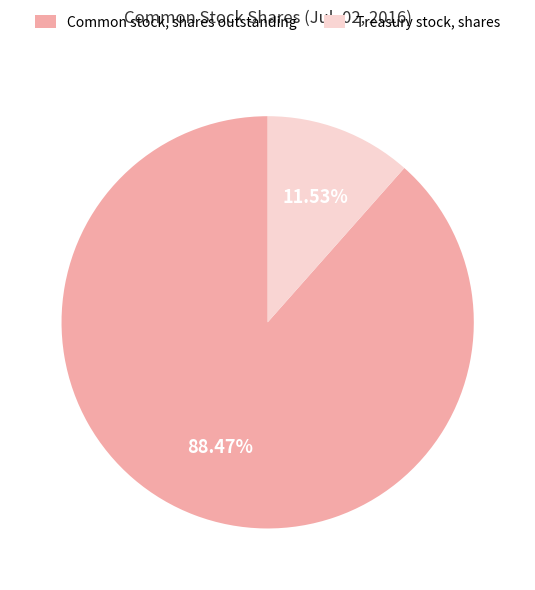

What is the smallest slice in the pie chart?

Treasury stock, shares